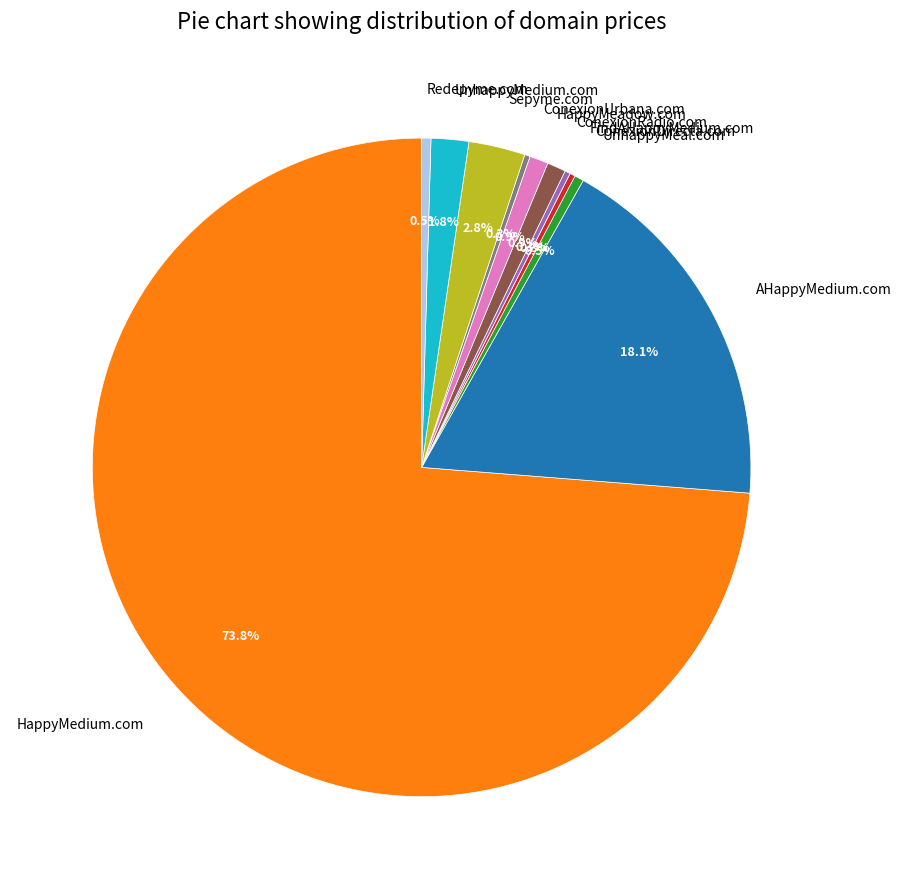

To the nearest percent, what is the difference between the largest and smallest slice percentages?

73%